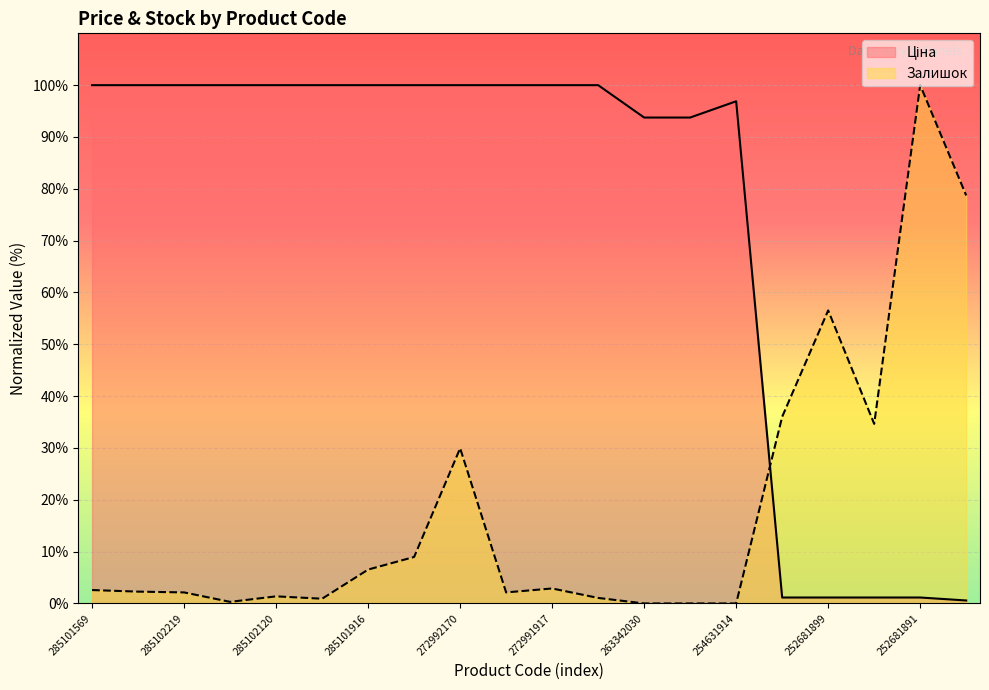

Which category has the lowest value across all series?

263342030